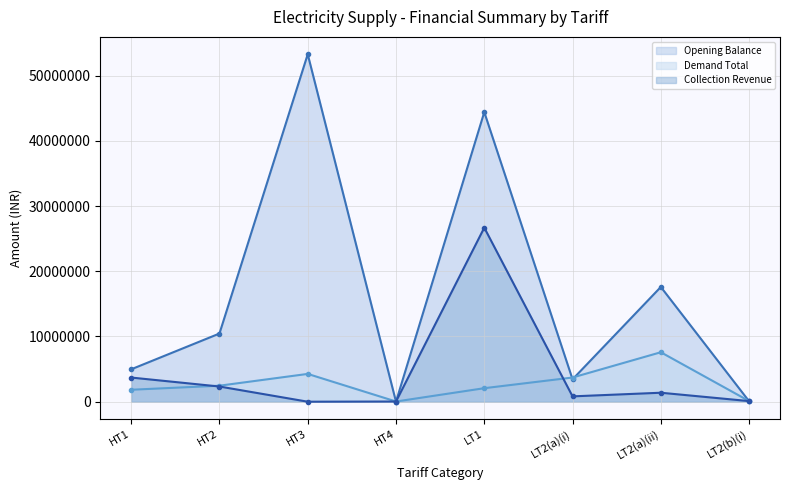

What is the difference between the maximum and minimum values in the Demand Total series?

7553543.3